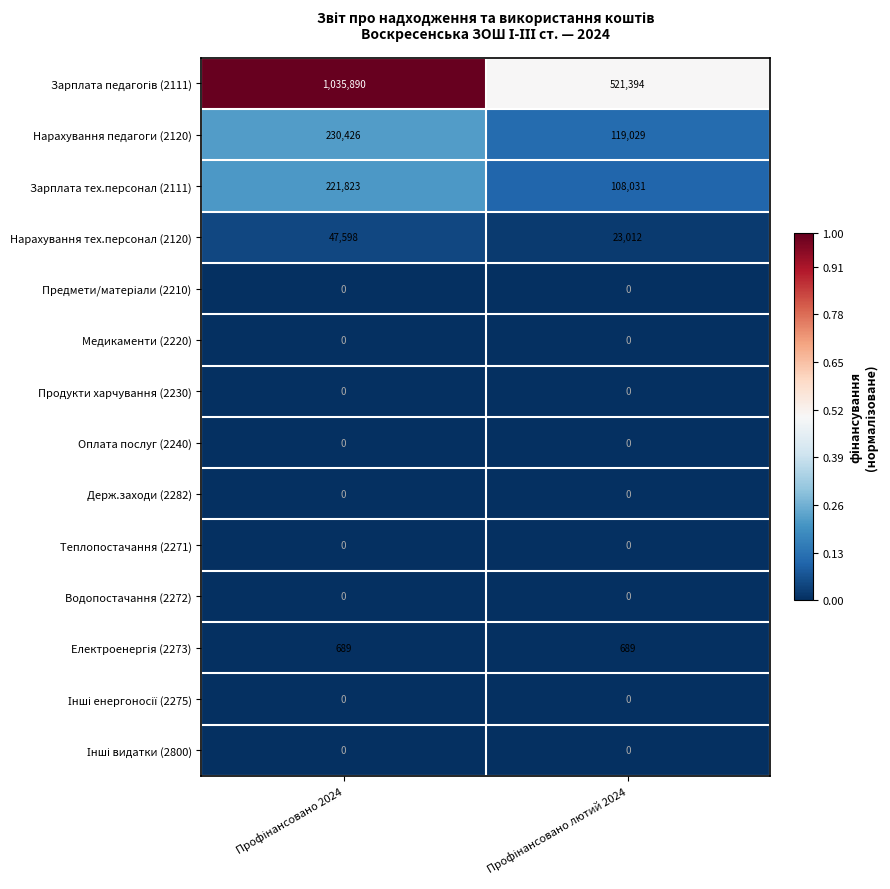

Which series has the largest range (max minus min)?

Зарплата педагогів (2111)